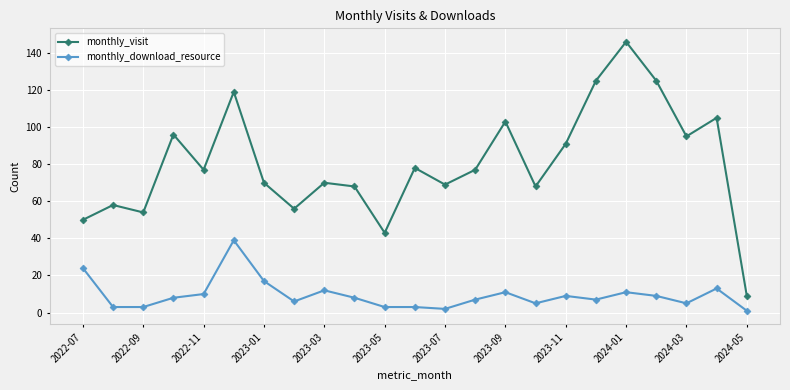

What is the highest value of the monthly_visit series?

146